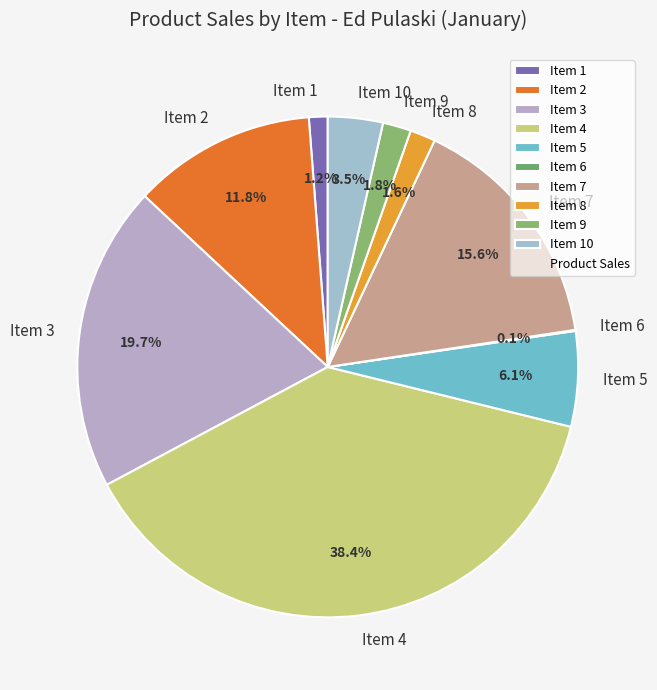

The Item 4 slice represents 47% of the pie. True or false?

False